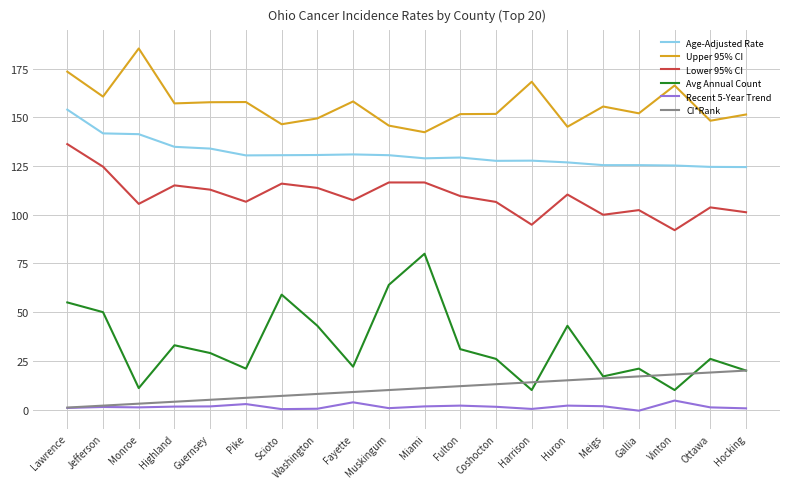

Rank the series by their maximum value, from highest to lowest.

Upper 95% CI, Age-Adjusted Rate, Lower 95% CI, Avg Annual Count, CI*Rank, Recent 5-Year Trend